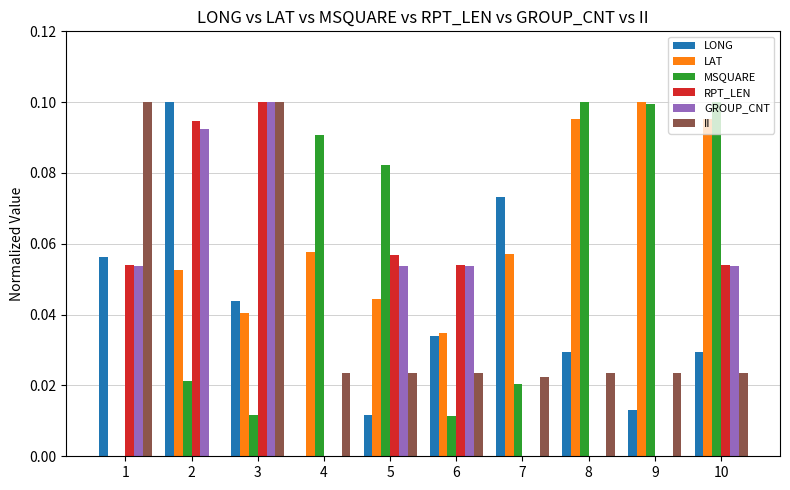

Does the chart contain stacked bars?

No